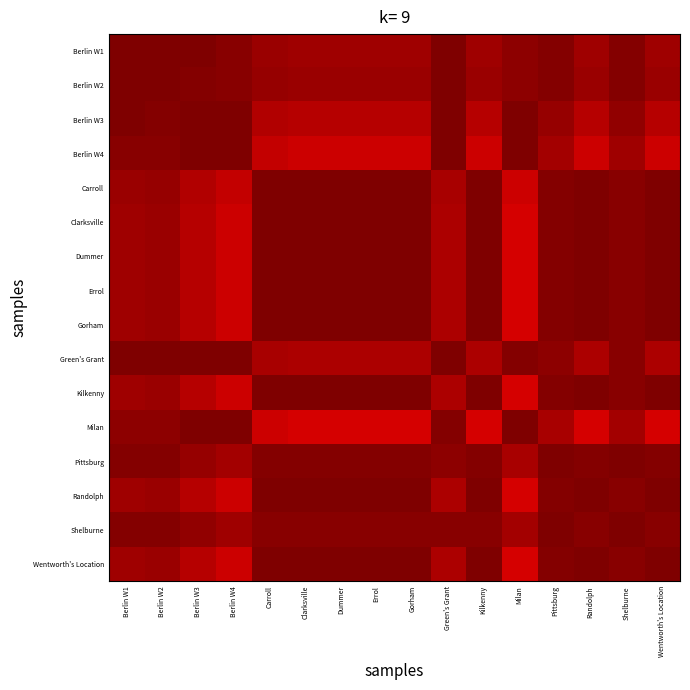

How many series are shown in this chart?

16